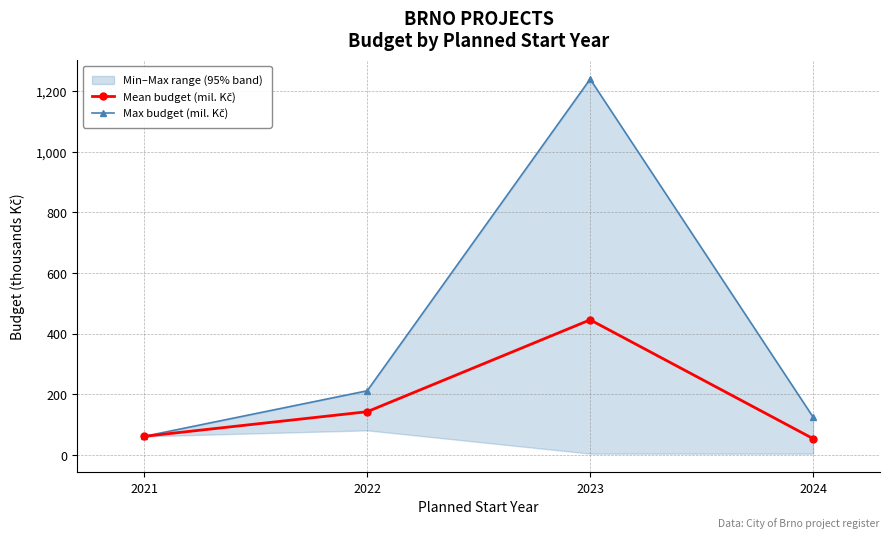

Reading left to right, extract all data points from this chart.

Mean budget (mil. Kč): 2021=61.6	2022=142.9	2023=445.8	2024=54.1
Max budget (mil. Kč): 2021=61.6	2022=211.9	2023=1239.5	2024=125.0